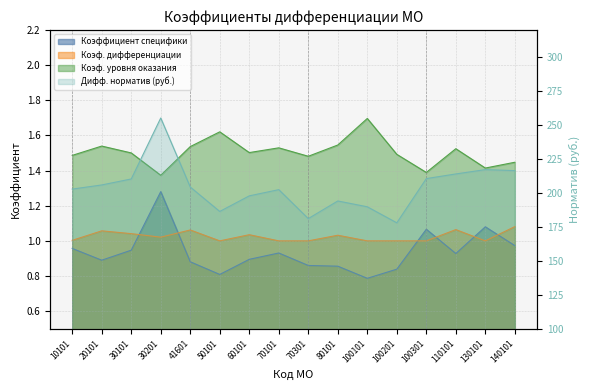

How many lines are shown in the chart?

4